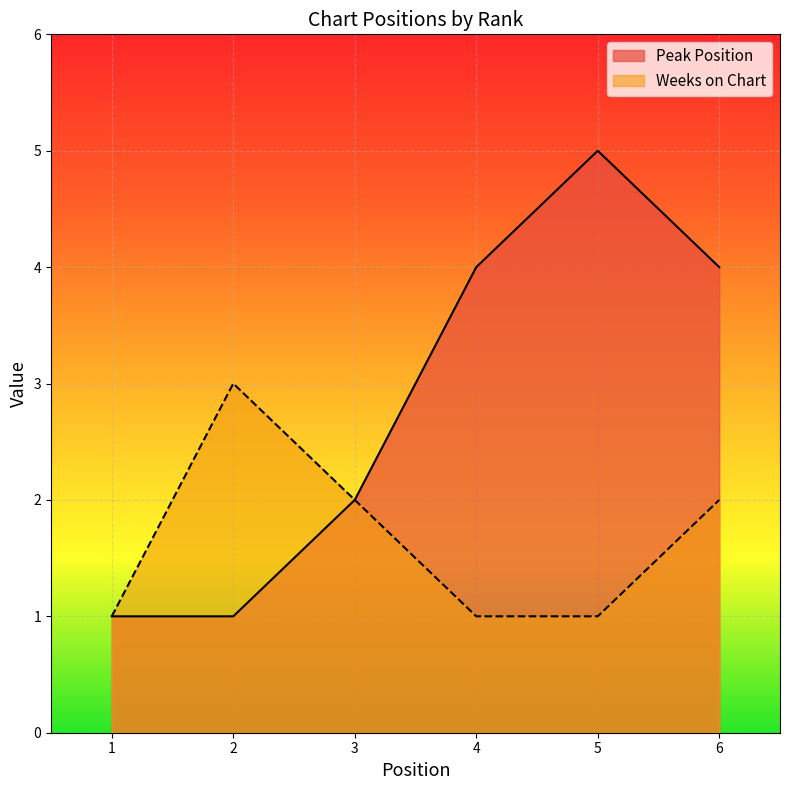

What are all the series names shown in the legend?

Peak Position, Weeks on Chart